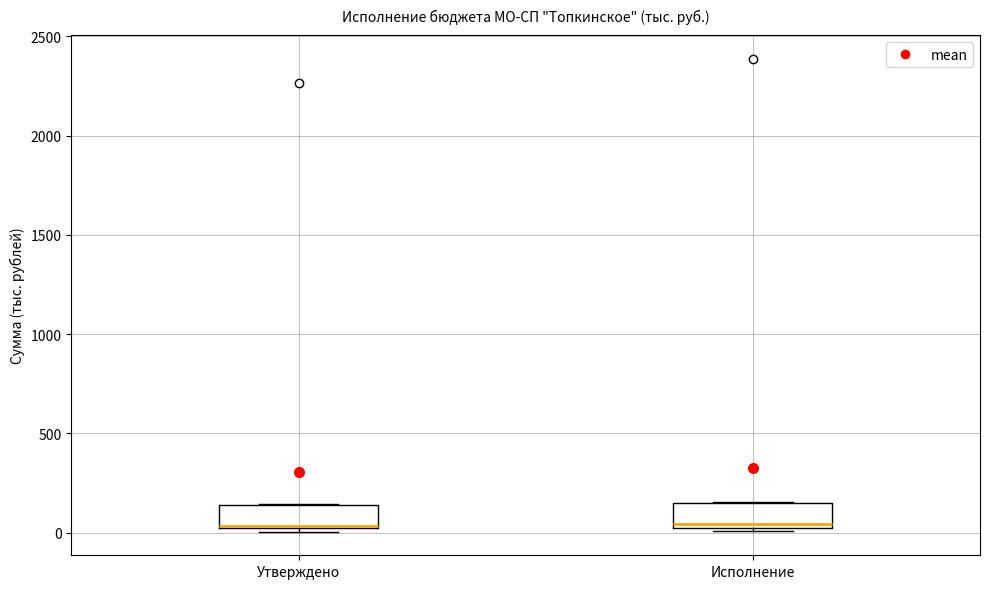

Where does the median line of the box for Исполнение sit on the y-axis? The values are not printed on the chart, so give them approximately, as read against the axis.

50